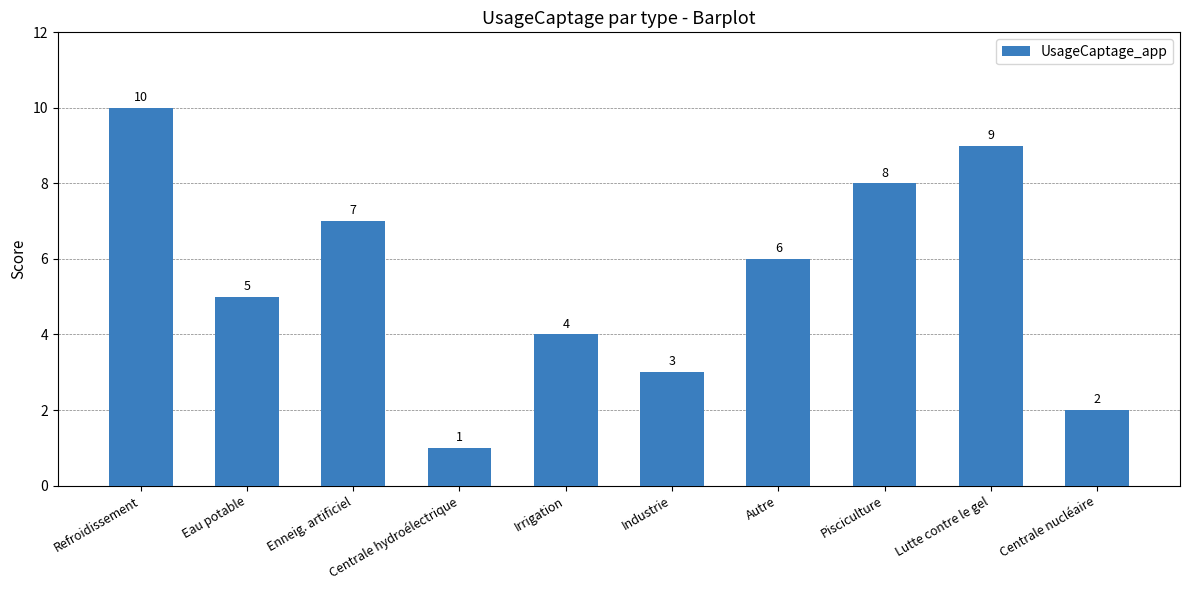

The chart shows a value of 5 at Pisciculture. True or false?

False